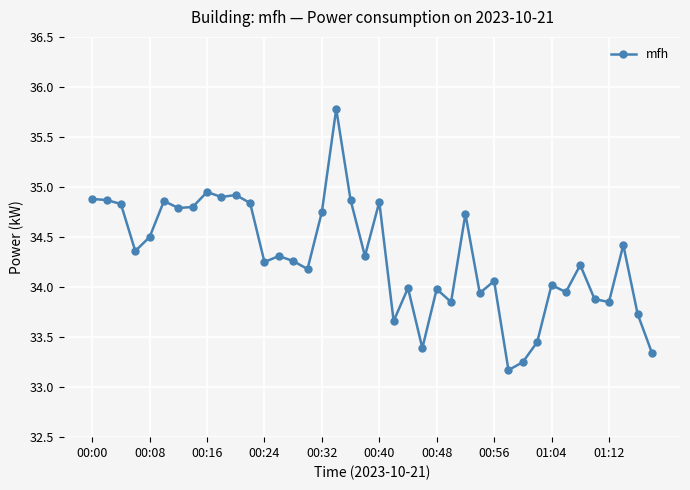

What is the maximum value shown in the chart?

35.8